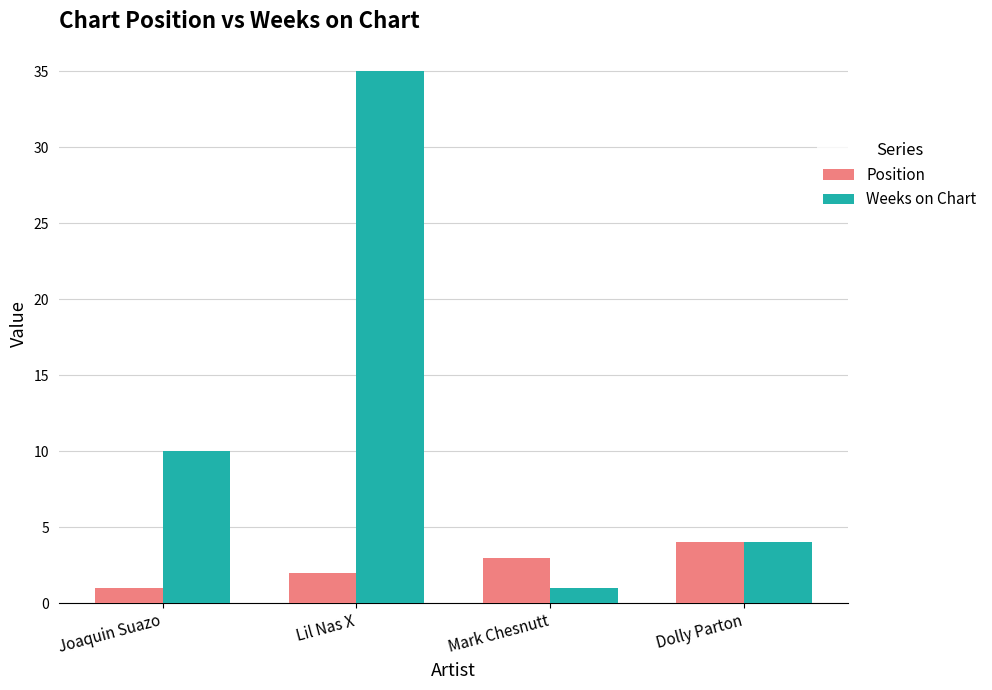

What is the greatest value displayed?

35